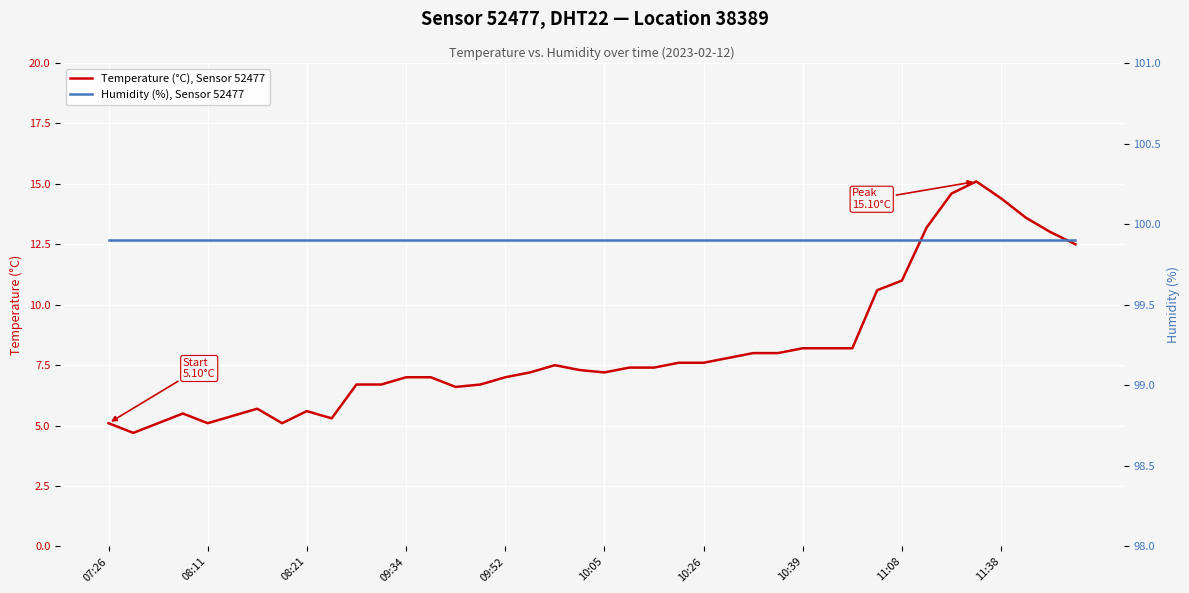

What are all the series names shown in the legend?

Temperature (°C), Sensor 52477, Humidity (%), Sensor 52477